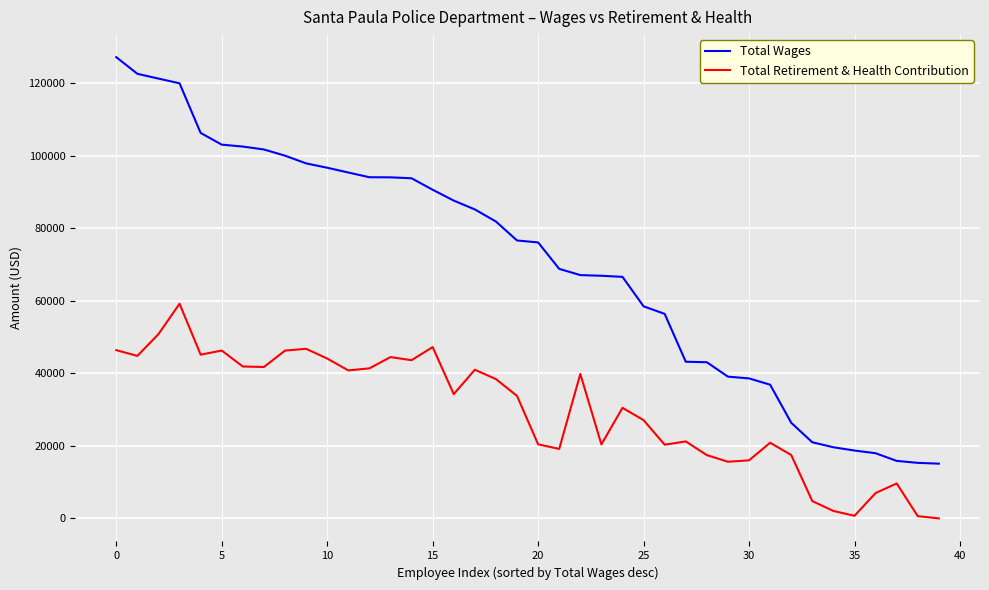

What is the minimum value for Total Wages?

15095